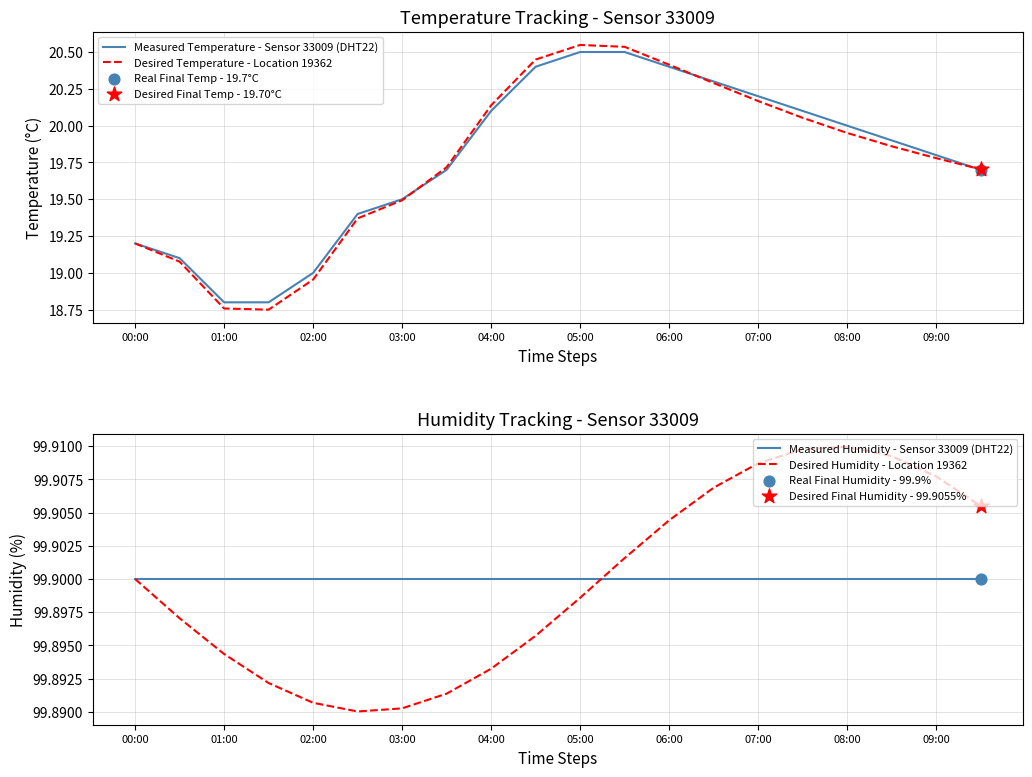

At how many categories does at least one series exceed 71?

20